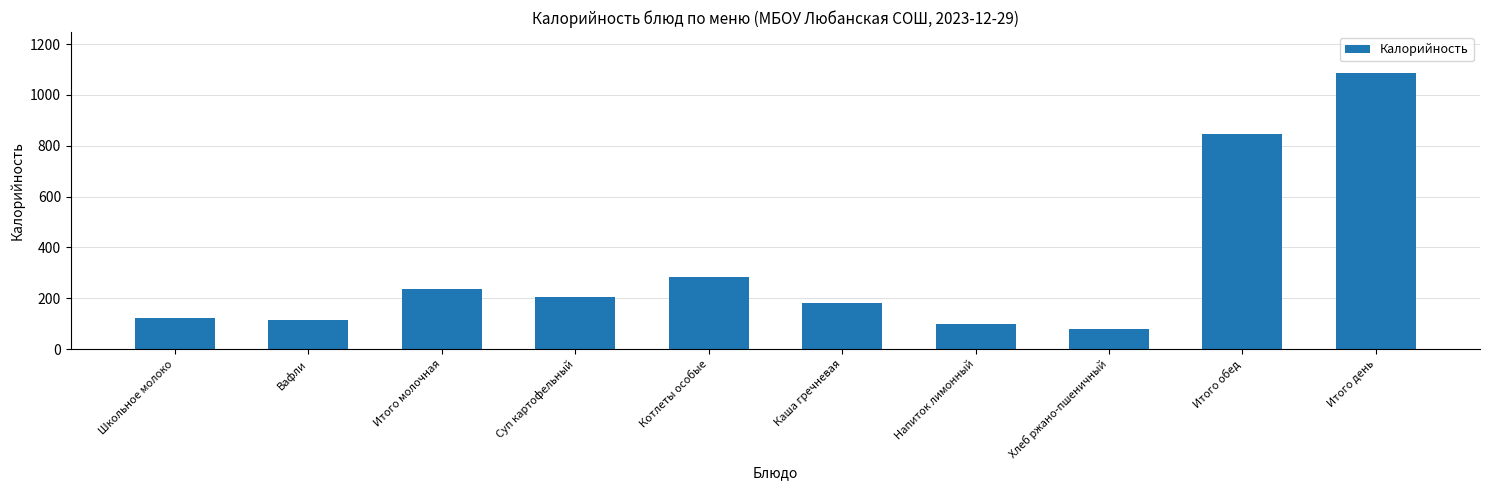

Rank the categories by value from highest to lowest.

Итого день, Итого обед, Котлеты особые, Итого молочная, Суп картофельный, Каша гречневая, Школьное молоко, Вафли, Напиток лимонный, Хлеб ржано-пшеничный